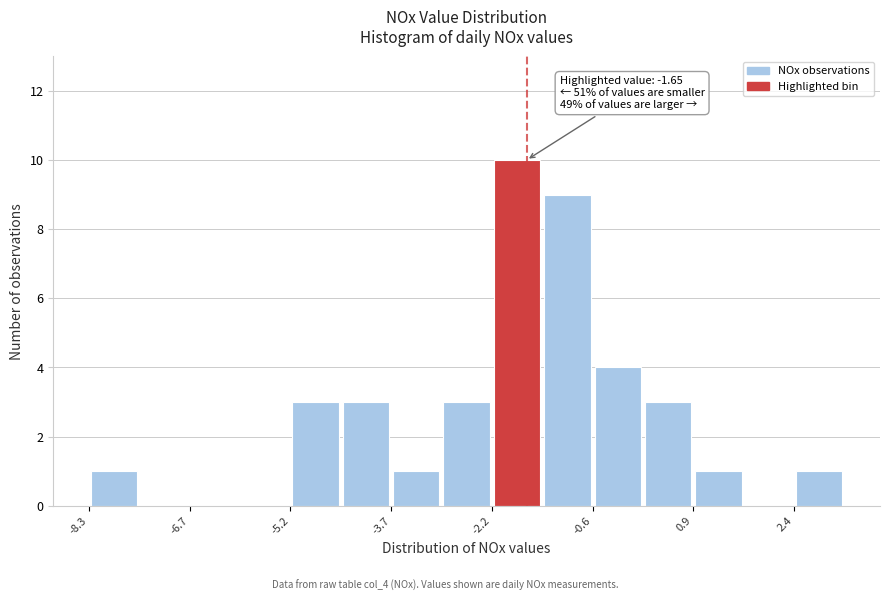

Around what value on the x-axis is the tallest bar? Give the approximate position of its centre, as read against the axis.

-1.8